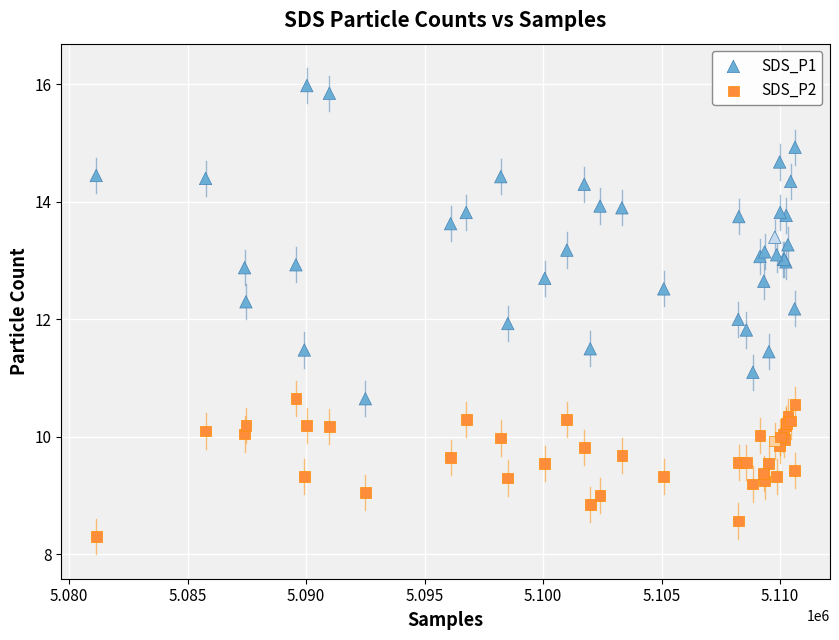

What is the X range (max minus min) for the scatter plot?

29487.0